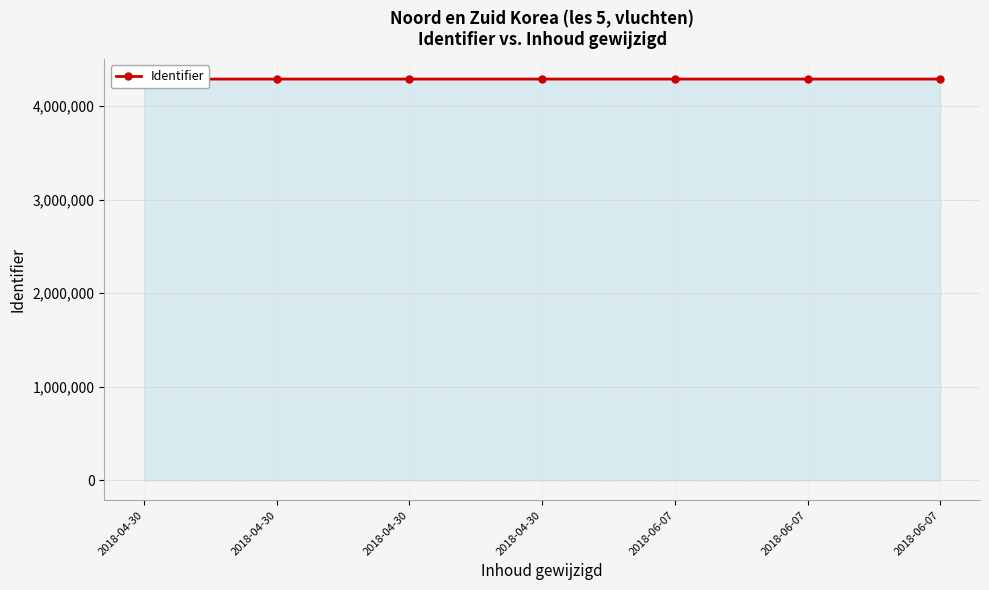

Rank the categories by value from lowest to highest.

2018-04-30, 2018-04-30, 2018-04-30, 2018-06-07, 2018-06-07, 2018-04-30, 2018-06-07